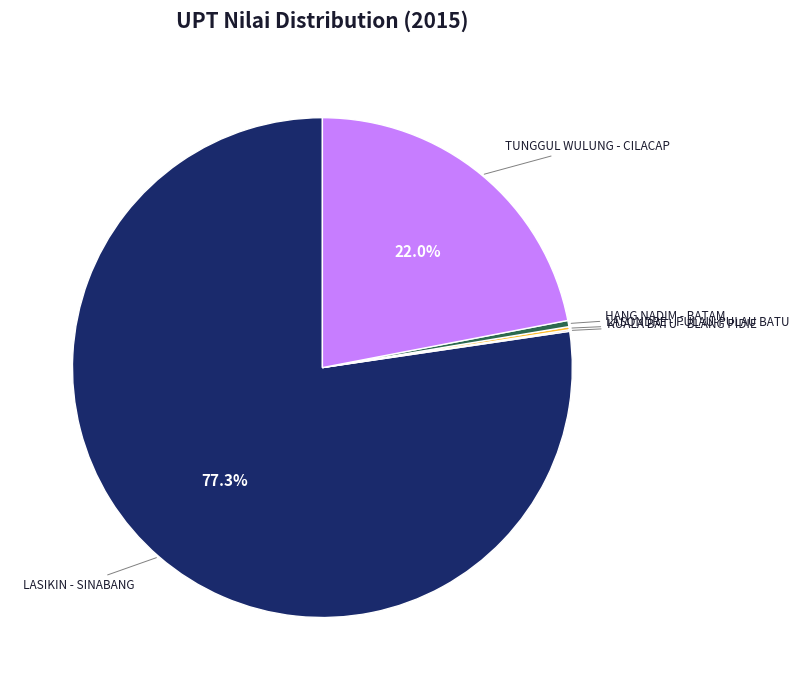

What is the largest slice in the pie chart?

LASIKIN - SINABANG